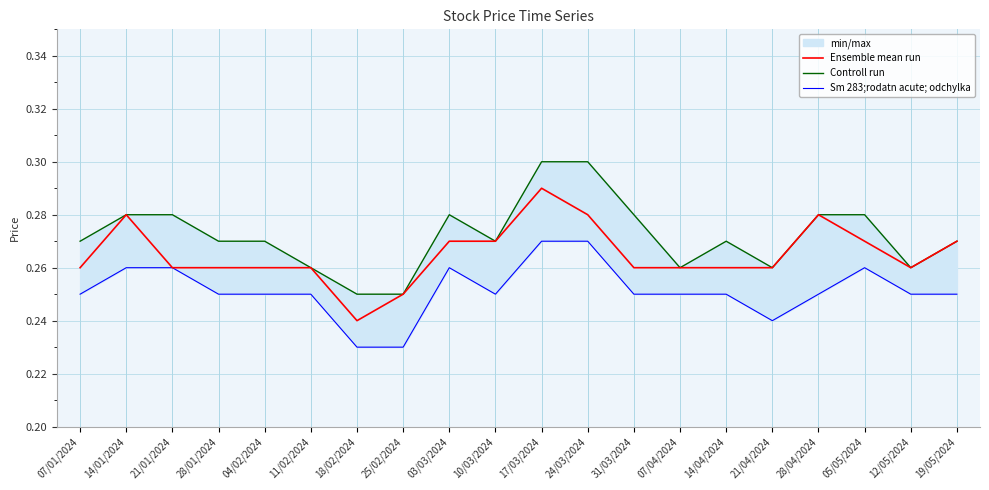

True or false: Ensemble mean run and Sm 283;rodatn acute; odchylka intersect in this chart.

False